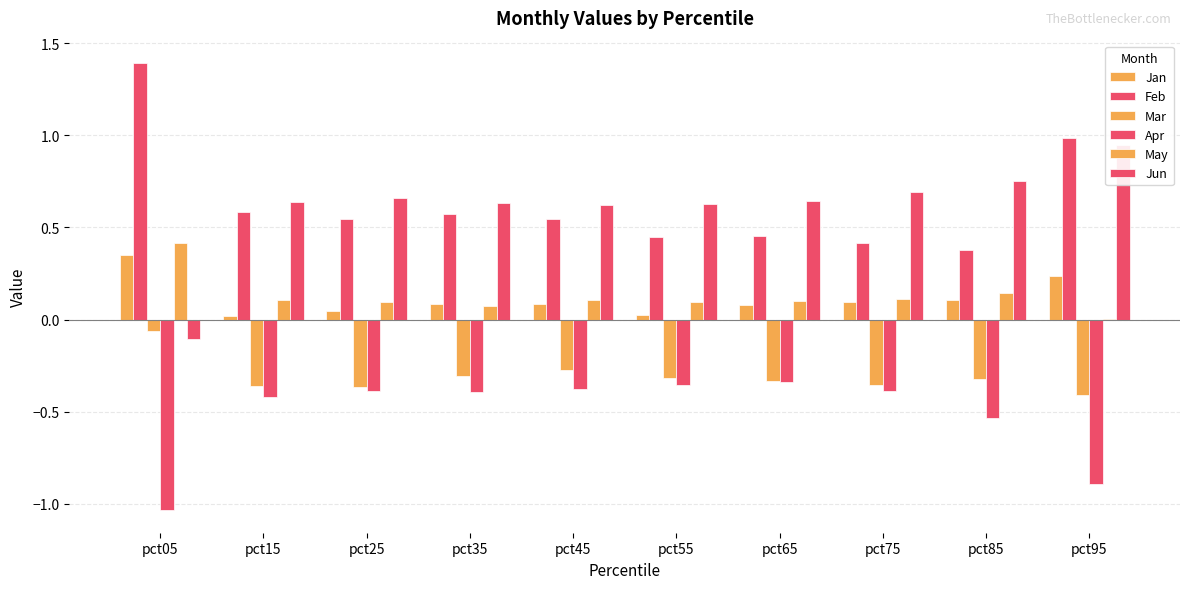

How many data points in Jun are less than 0?

1